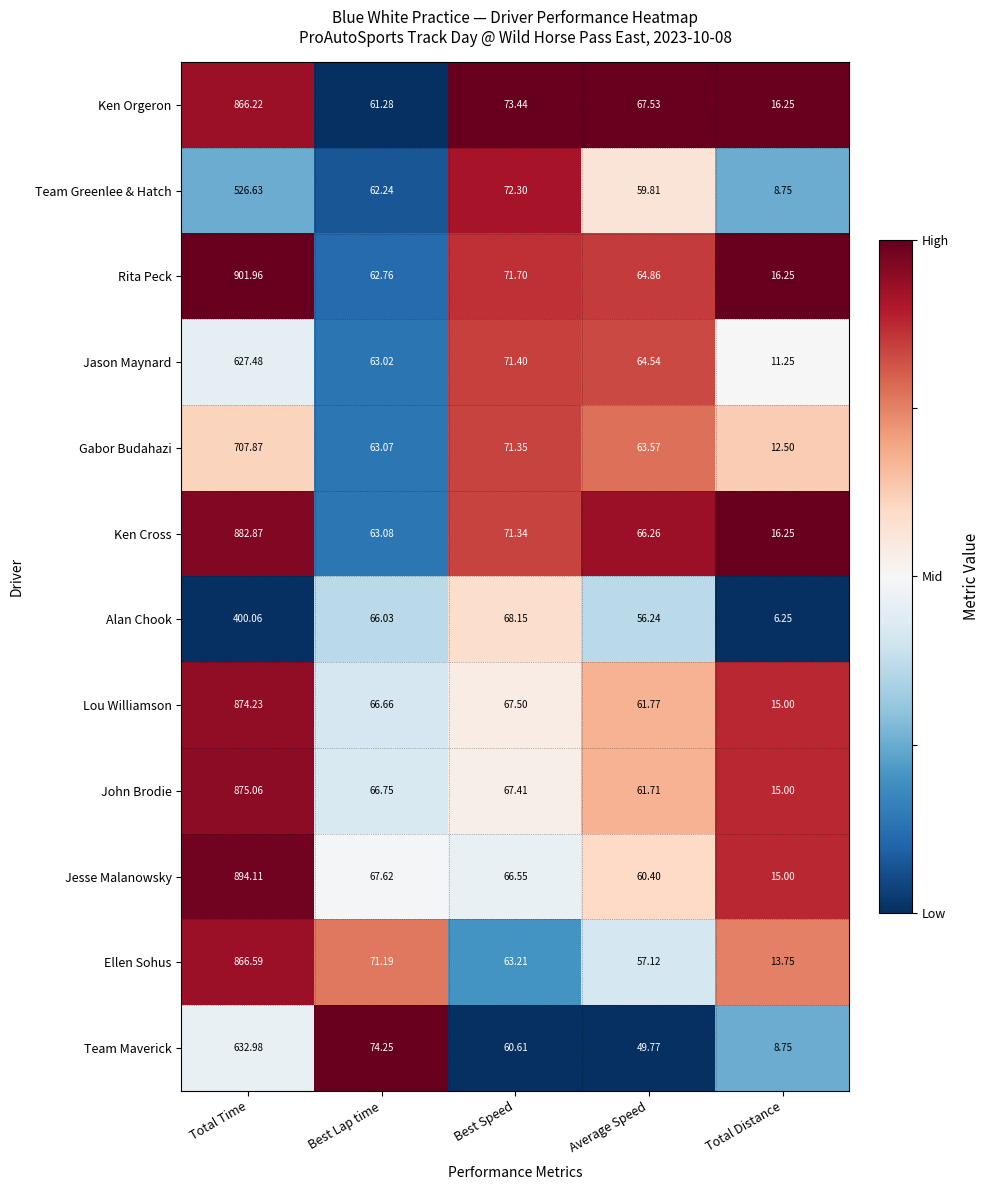

Is the value of Rita Peck at Best Speed greater than the value of Lou Williamson at Total Time?

No